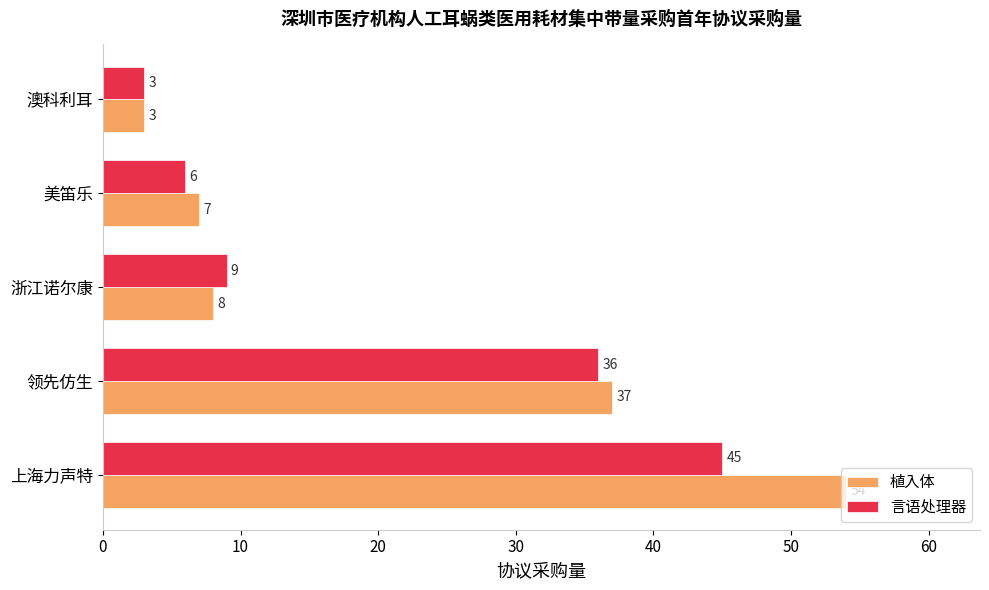

The 言语处理器 series shows 45 at 上海力声特. True or false?

True